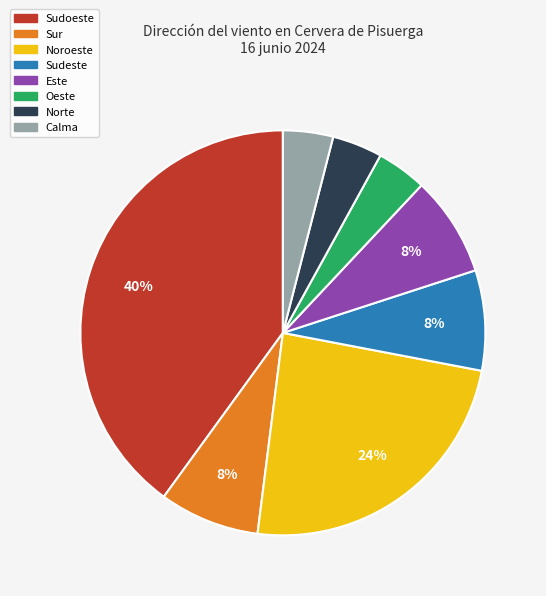

True or false: Oeste accounts for 4% of the total.

True